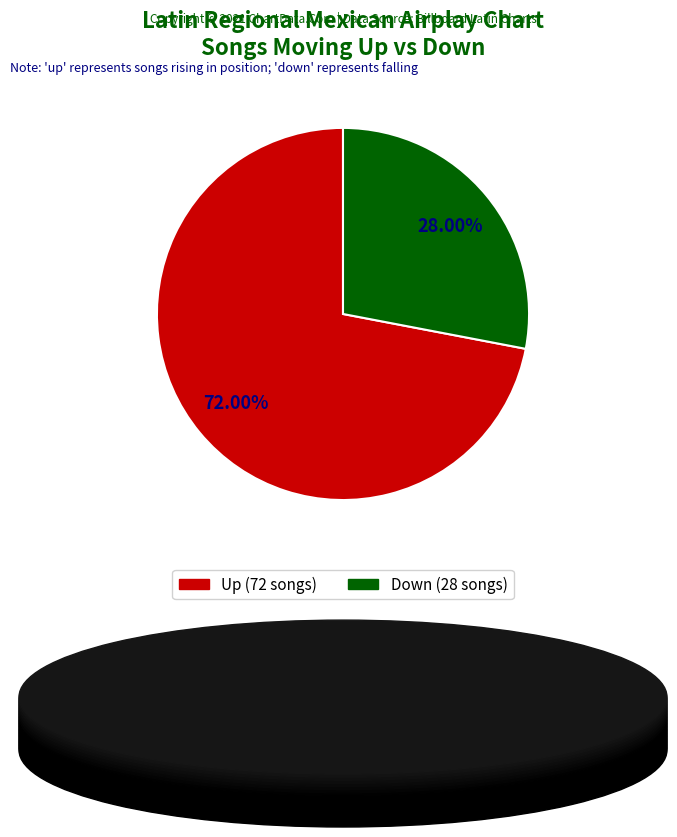

Does any single category account for the majority?

Yes